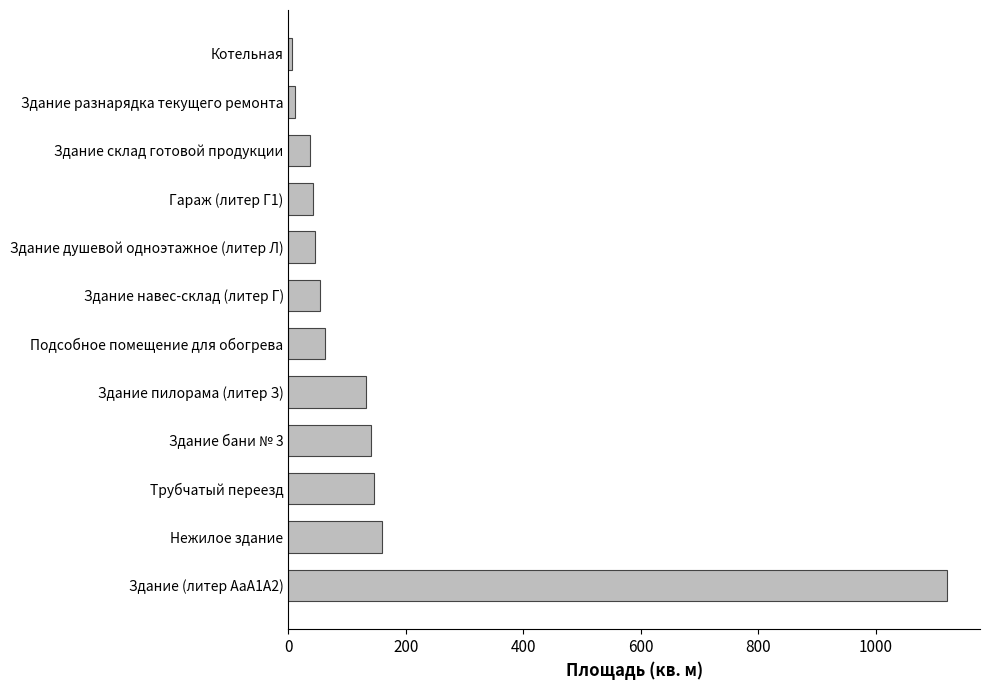

Between Подсобное помещение для обогрева and Здание пилорама (литер З), which is larger?

Здание пилорама (литер З)